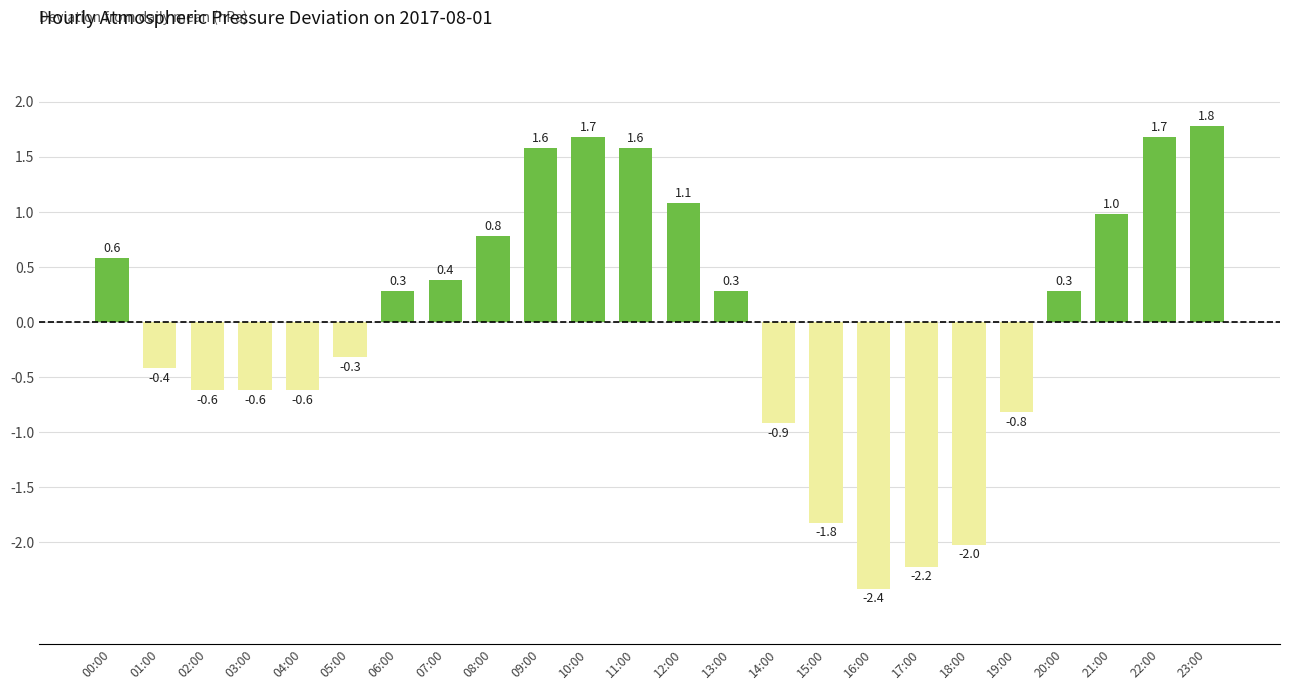

What is the value of the 7th bar from the left?

0.3